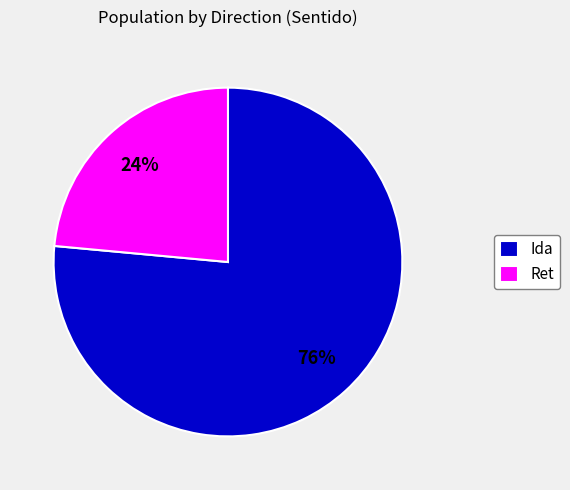

Is the sum of Ret and Ida greater than half?

Yes